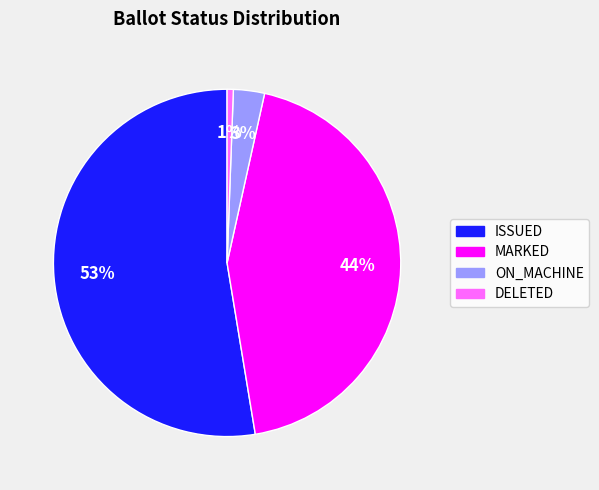

To the nearest percent, what is the average slice percentage?

25%